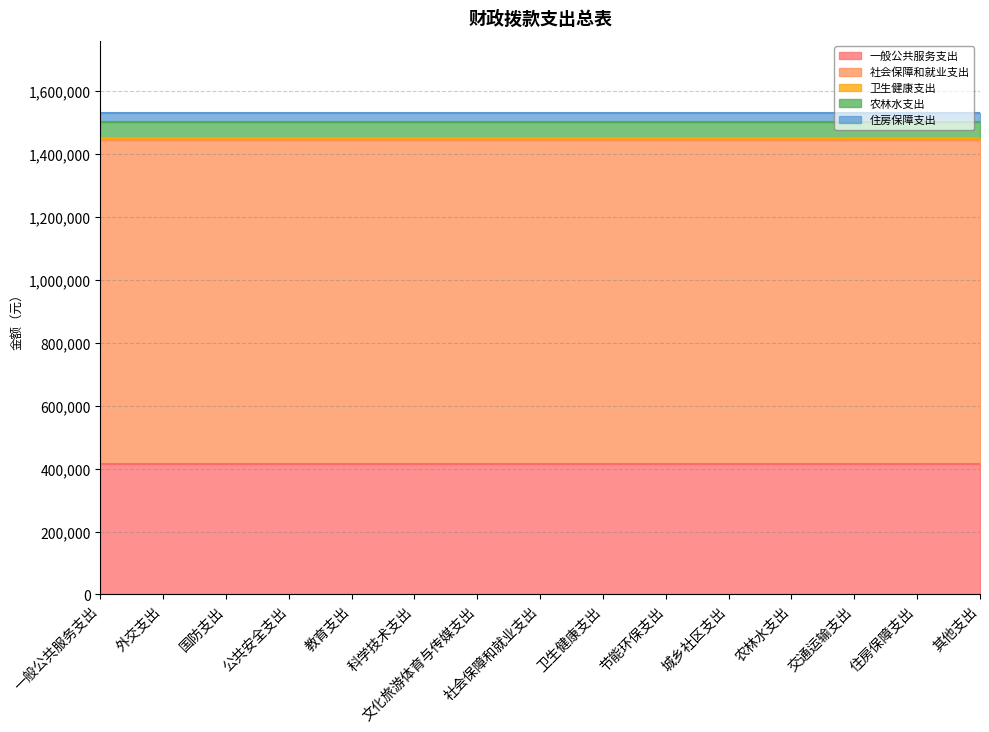

True or false: 社会保障和就业支出 and 住房保障支出 intersect in this chart.

False